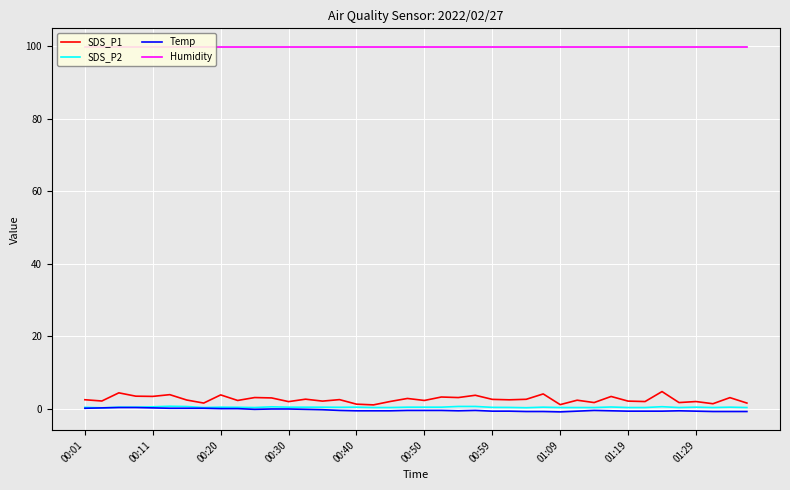

Which series has the largest range (max minus min)?

SDS_P1